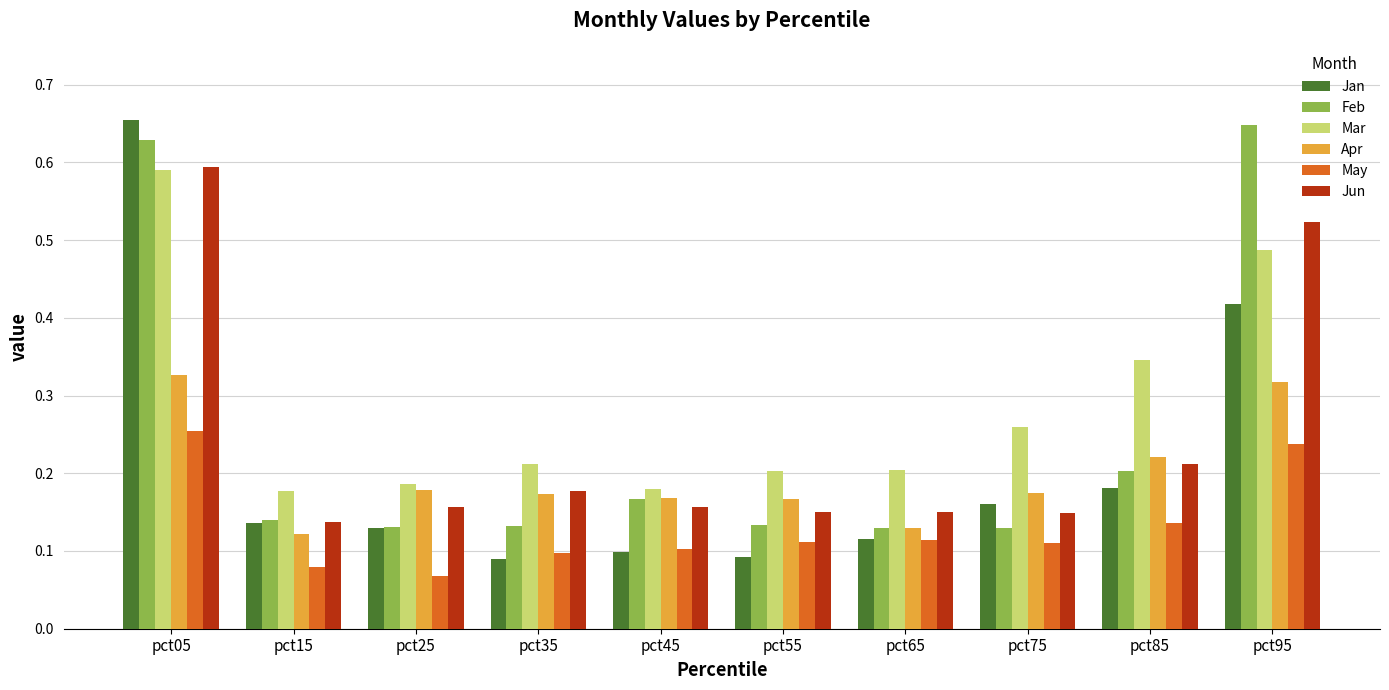

What is the sum of all May values?

1.3